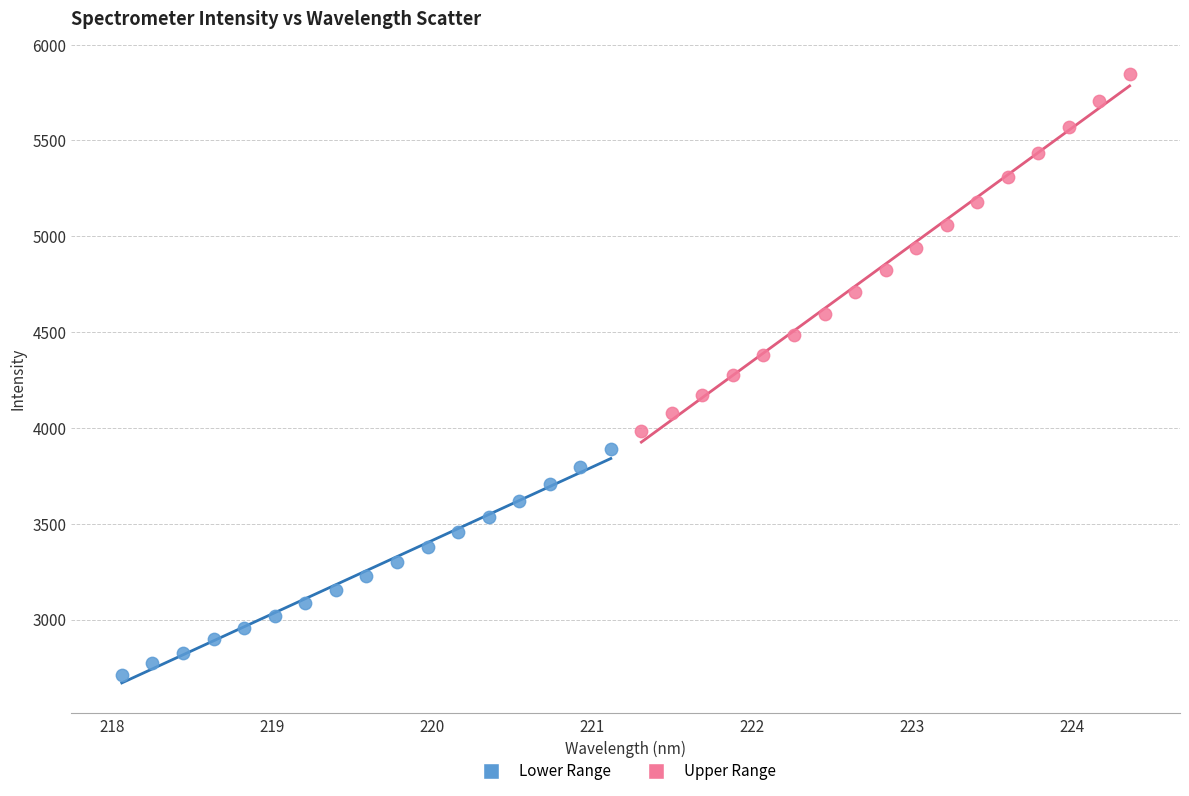

Which series reaches the minimum Y coordinate?

Lower Range